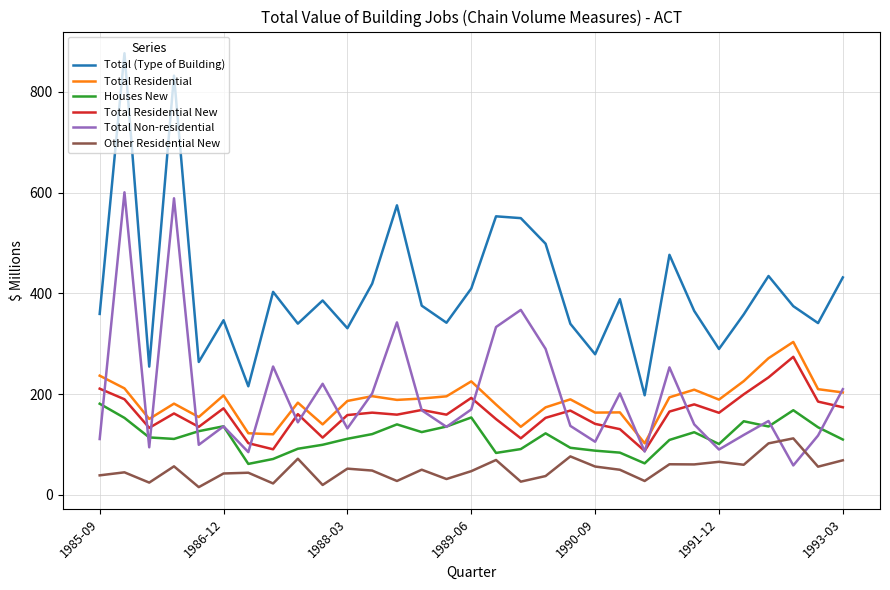

What is the maximum value shown in the chart?

876.8